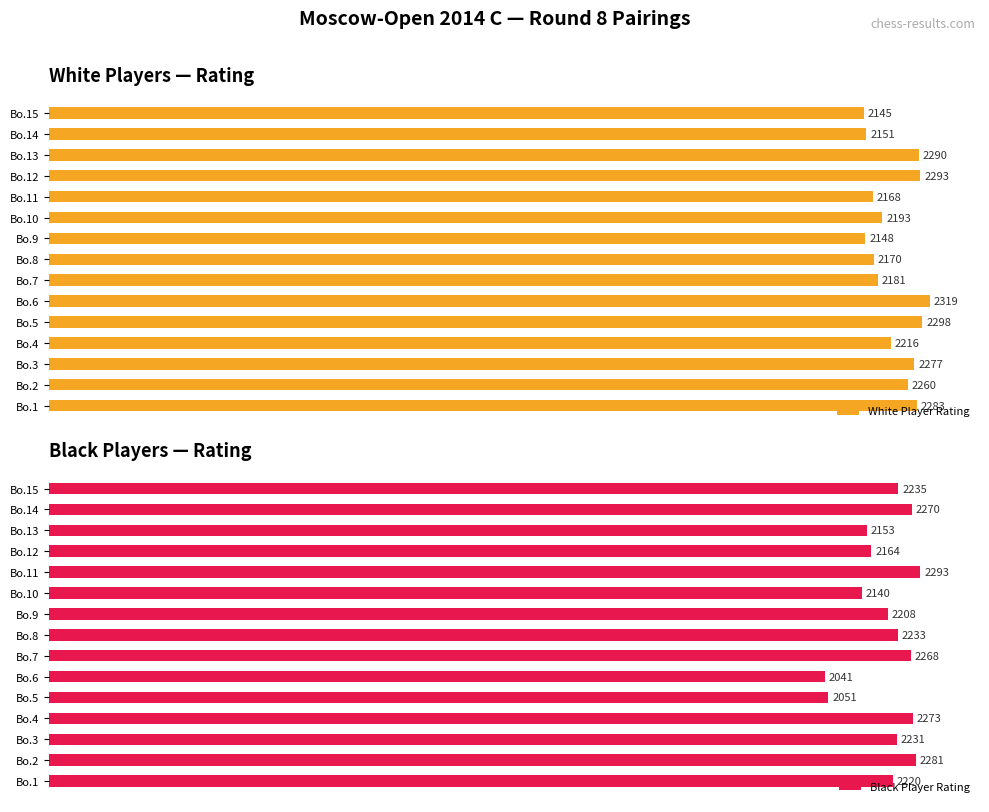

Which category has the lowest value in the Black Player Rating series?

Bo.6